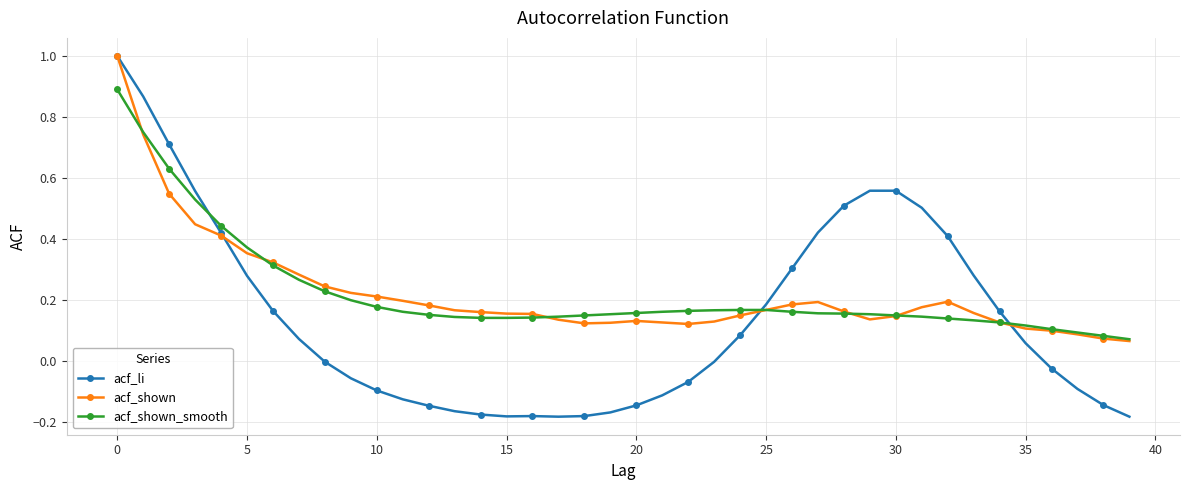

What is the maximum value for acf_shown?

1.0